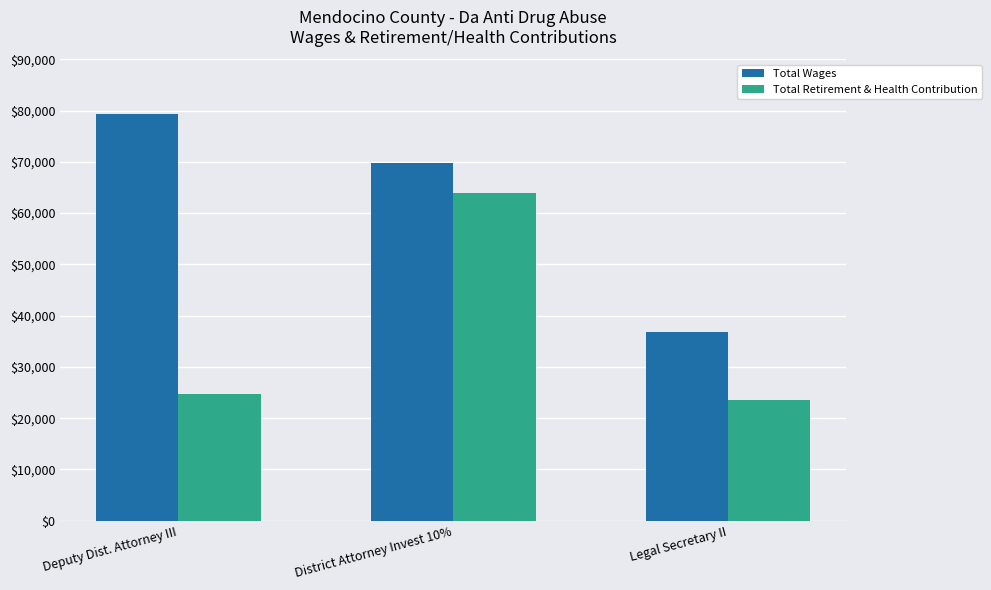

Rank the series by their average value, from highest to lowest.

Total Wages, Total Retirement & Health Contribution